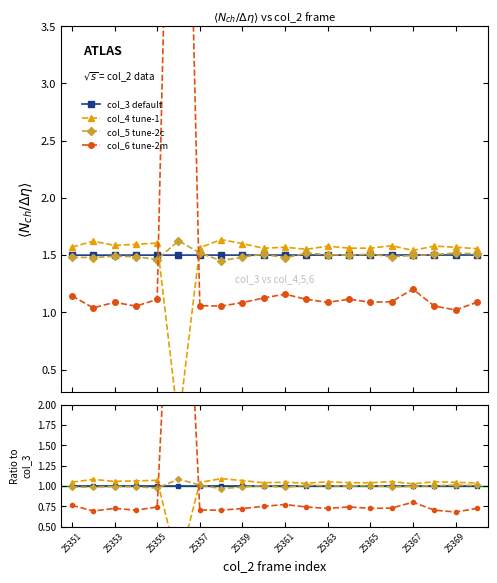

What is the difference between the maximum and second lowest values in the col_5 tune-2c series?

0.1